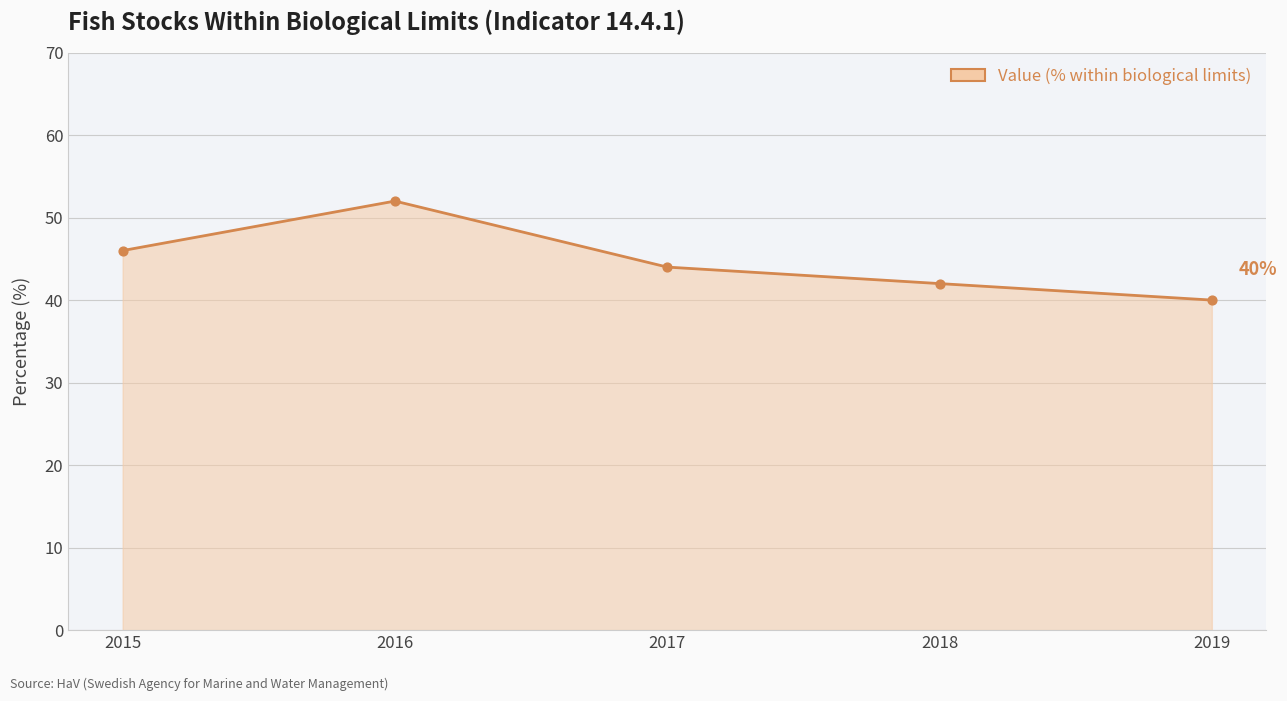

What is the ratio of the value at 2015 to the value at 2016?

0.9